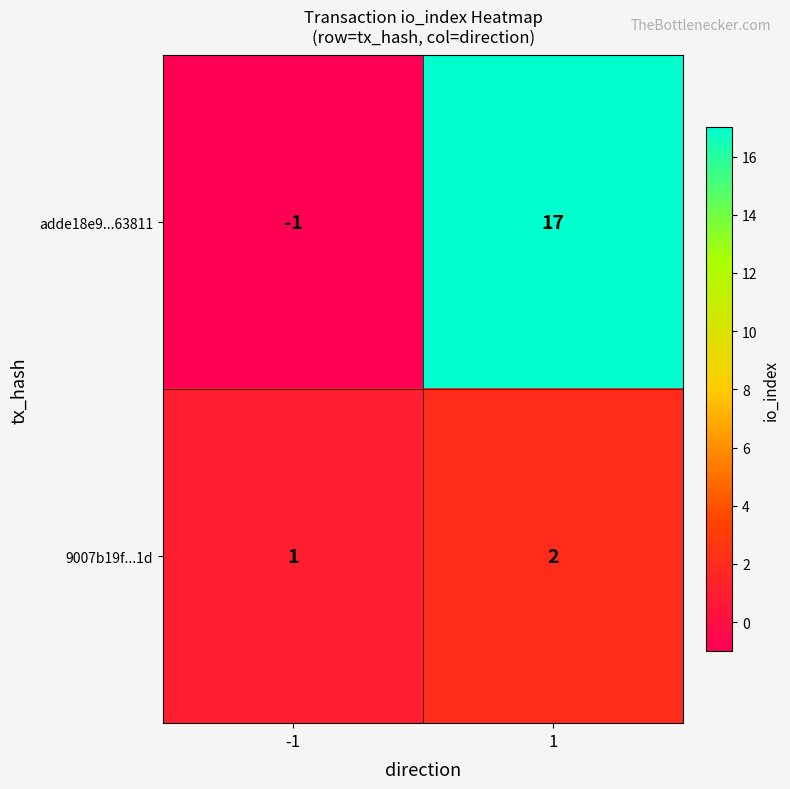

Which series has the largest range (max minus min)?

adde18e9...63811